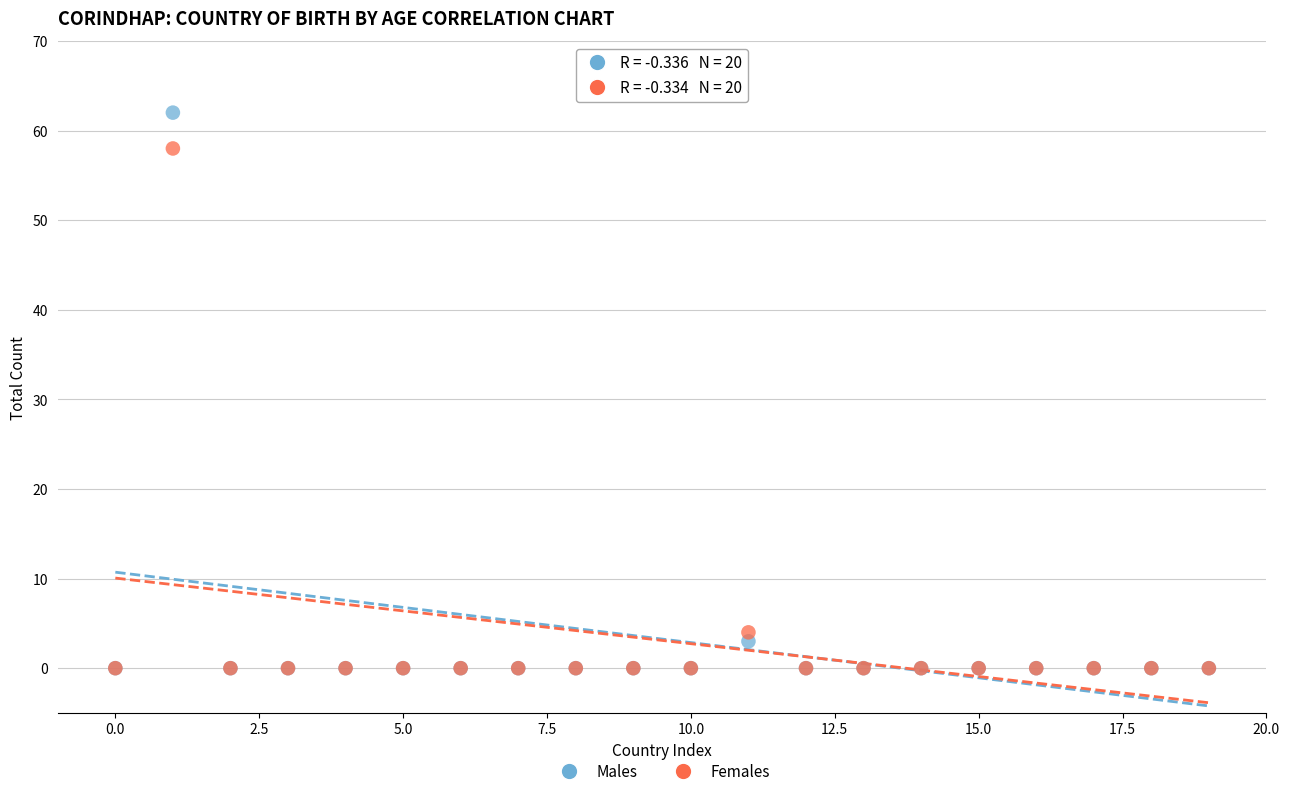

Which series has the largest Y range (max minus min)?

Males